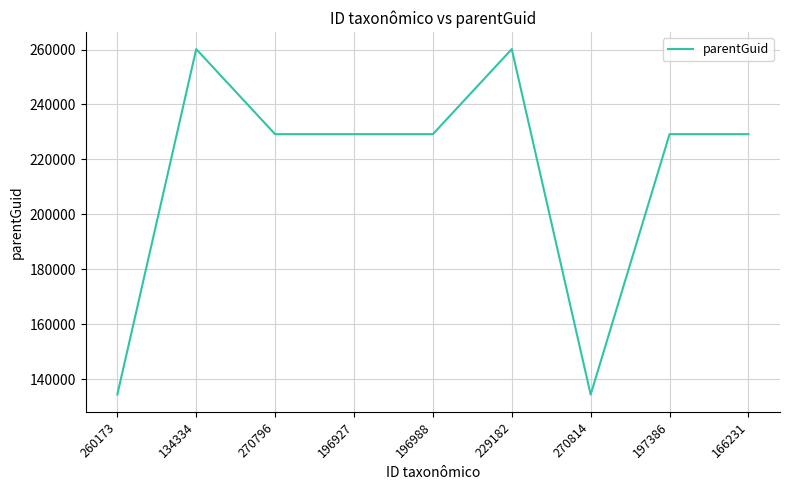

What is the maximum value shown in the chart?

260167